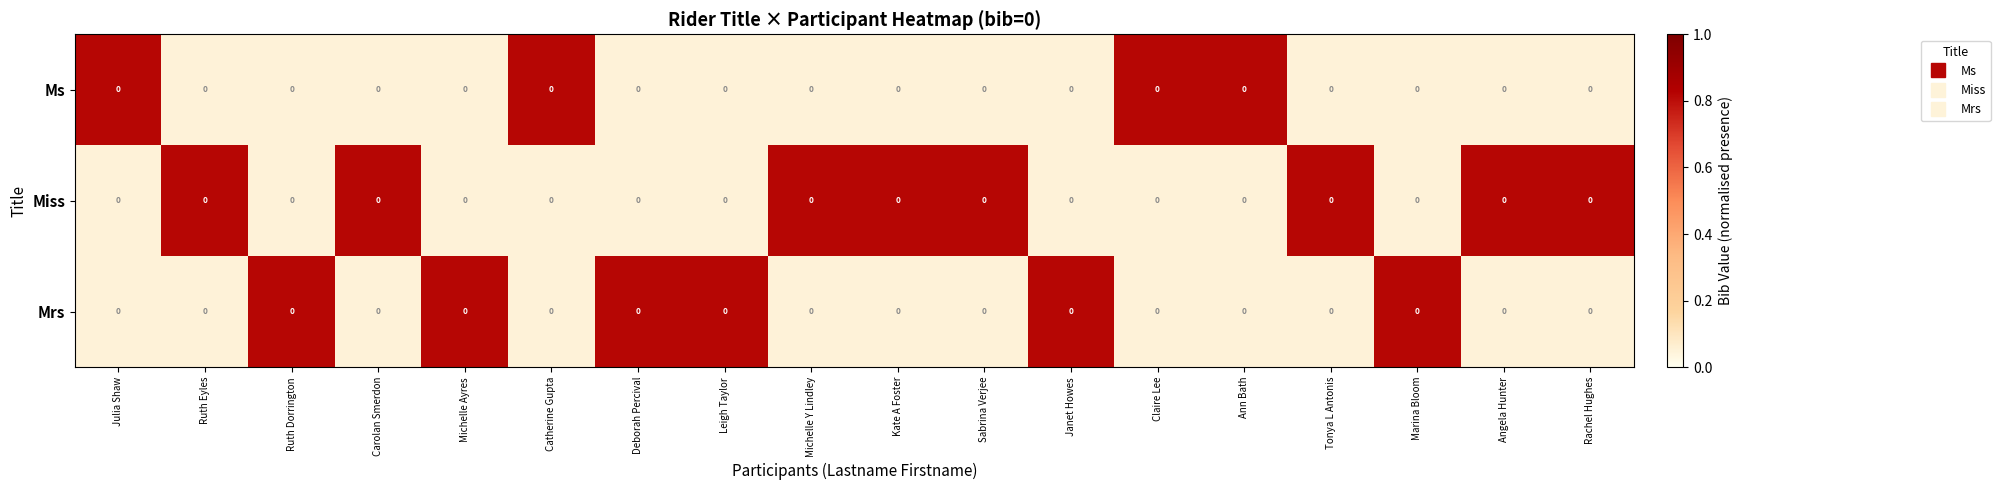

List the labels in order of Mrs value, largest first.

Ruth Dorrington, Michelle Ayres, Deborah Percival, Leigh Taylor, Janet Howes, Marina Bloom, Julia Shaw, Ruth Eyles, Carolan Smerdon, Catherine Gupta, Michelle Y Lindley, Kate A Foster, Sabrina Verjee, Claire Lee, Ann Bath, Tonya L Antonis, Angela Hunter, Rachel Hughes